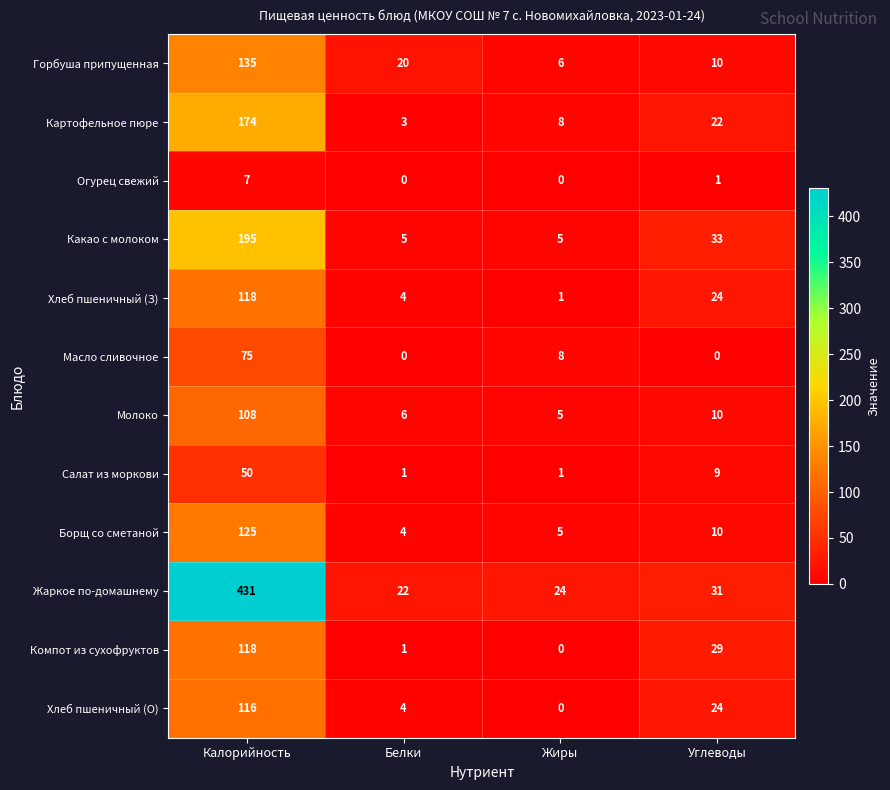

Which series has the widest spread of values?

Жаркое по-домашнему